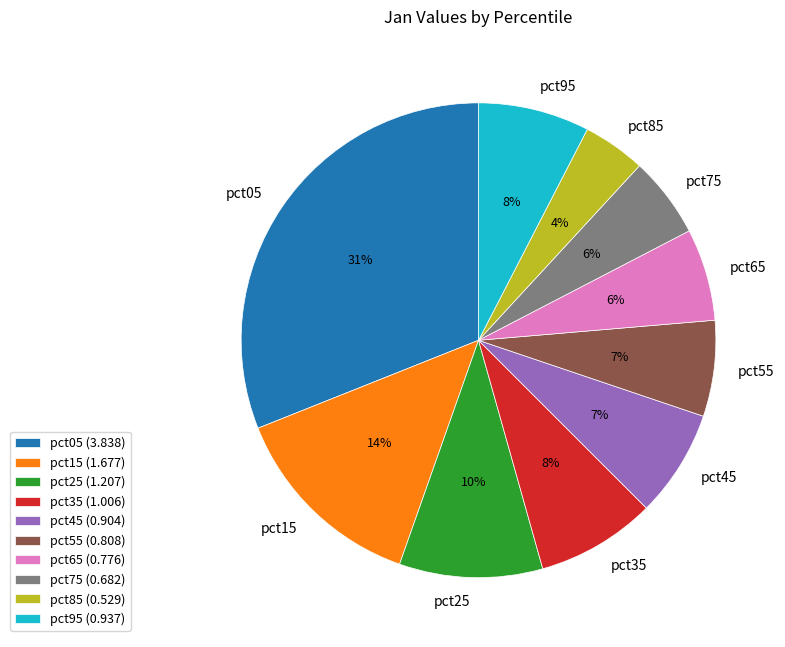

Count the number of slices in the pie.

10